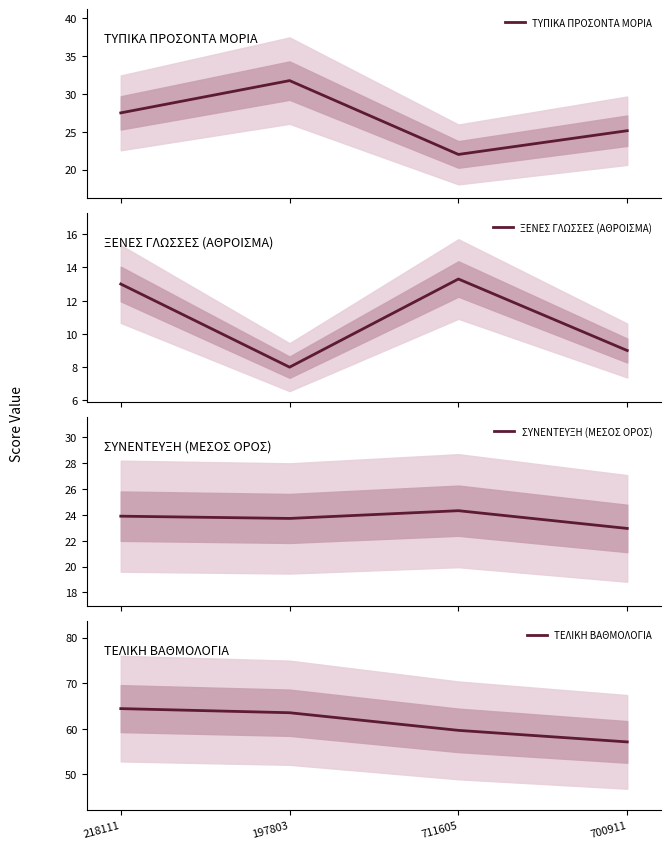

What is the sum of all ΤΕΛΙΚΗ ΒΑΘΜΟΛΟΓΙΑ values?

244.6